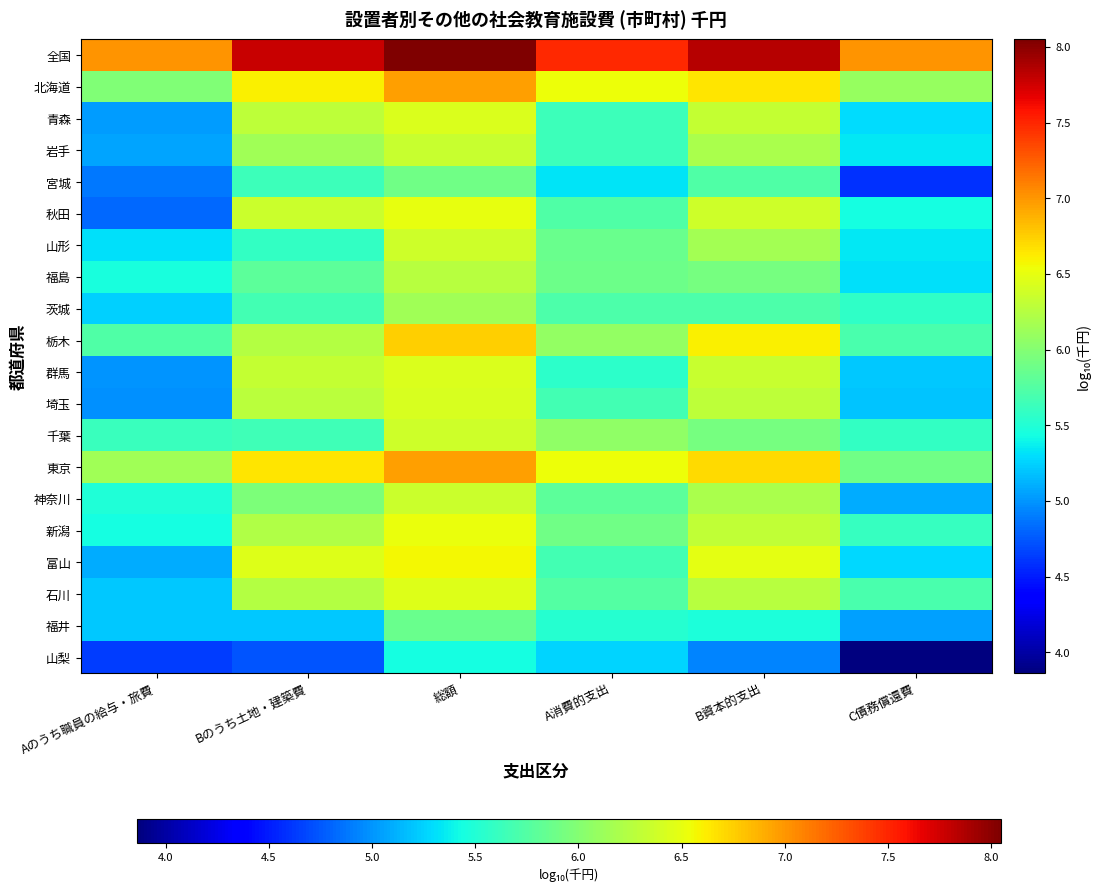

Reading left to right, transcribe all the data shown in this chart.

全国: Aのうち職員の給与・旅費=7.0	Bのうち土地・建築費=7.8	総額=8.0	A消費的支出=7.5	B資本的支出=7.9	C債務償還費=7.0
北海道: Aのうち職員の給与・旅費=6.0	Bのうち土地・建築費=6.6	総額=7.0	A消費的支出=6.5	B資本的支出=6.6	C債務償還費=6.1
青森: Aのうち職員の給与・旅費=5.0	Bのうち土地・建築費=6.3	総額=6.4	A消費的支出=5.6	B資本的支出=6.3	C債務償還費=5.3
岩手: Aのうち職員の給与・旅費=5.1	Bのうち土地・建築費=6.1	総額=6.3	A消費的支出=5.6	B資本的支出=6.2	C債務償還費=5.3
宮城: Aのうち職員の給与・旅費=4.9	Bのうち土地・建築費=5.6	総額=5.9	A消費的支出=5.3	B資本的支出=5.7	C債務償還費=4.6
秋田: Aのうち職員の給与・旅費=4.8	Bのうち土地・建築費=6.4	総額=6.5	A消費的支出=5.7	B資本的支出=6.4	C債務償還費=5.4
山形: Aのうち職員の給与・旅費=5.3	Bのうち土地・建築費=5.6	総額=6.4	A消費的支出=5.9	B資本的支出=6.2	C債務償還費=5.3
福島: Aのうち職員の給与・旅費=5.5	Bのうち土地・建築費=5.8	総額=6.3	A消費的支出=5.9	B資本的支出=5.9	C債務償還費=5.3
茨城: Aのうち職員の給与・旅費=5.2	Bのうち土地・建築費=5.7	総額=6.2	A消費的支出=5.7	B資本的支出=5.7	C債務償還費=5.6
栃木: Aのうち職員の給与・旅費=5.7	Bのうち土地・建築費=6.2	総額=6.8	A消費的支出=6.1	B資本的支出=6.6	C債務償還費=5.7
群馬: Aのうち職員の給与・旅費=5.0	Bのうち土地・建築費=6.3	総額=6.4	A消費的支出=5.6	B資本的支出=6.3	C債務償還費=5.2
埼玉: Aのうち職員の給与・旅費=5.0	Bのうち土地・建築費=6.3	総額=6.4	A消費的支出=5.7	B資本的支出=6.3	C債務償還費=5.2
千葉: Aのうち職員の給与・旅費=5.6	Bのうち土地・建築費=5.6	総額=6.4	A消費的支出=6.1	B資本的支出=5.9	C債務償還費=5.6
東京: Aのうち職員の給与・旅費=6.1	Bのうち土地・建築費=6.7	総額=7.0	A消費的支出=6.5	B資本的支出=6.7	C債務償還費=5.9
神奈川: Aのうち職員の給与・旅費=5.5	Bのうち土地・建築費=6.0	総額=6.4	A消費的支出=5.8	B資本的支出=6.2	C債務償還費=5.1
新潟: Aのうち職員の給与・旅費=5.4	Bのうち土地・建築費=6.2	総額=6.5	A消費的支出=5.9	B資本的支出=6.3	C債務償還費=5.6
富山: Aのうち職員の給与・旅費=5.1	Bのうち土地・建築費=6.4	総額=6.6	A消費的支出=5.7	B資本的支出=6.5	C債務償還費=5.3
石川: Aのうち職員の給与・旅費=5.2	Bのうち土地・建築費=6.2	総額=6.5	A消費的支出=5.7	B資本的支出=6.3	C債務償還費=5.7
福井: Aのうち職員の給与・旅費=5.2	Bのうち土地・建築費=5.2	総額=5.9	A消費的支出=5.5	B資本的支出=5.5	C債務償還費=5.1
山梨: Aのうち職員の給与・旅費=4.6	Bのうち土地・建築費=4.7	総額=5.4	A消費的支出=5.3	B資本的支出=4.9	C債務償還費=3.9